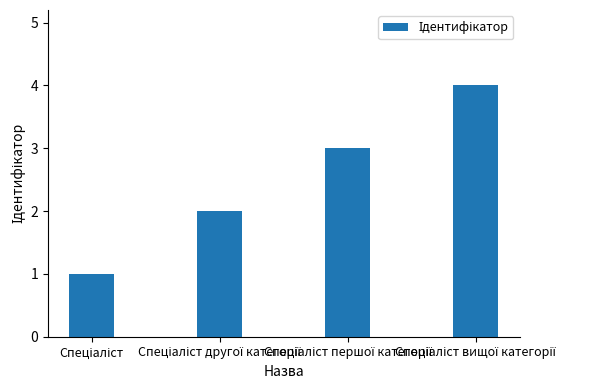

What is the maximum value shown in the chart?

4